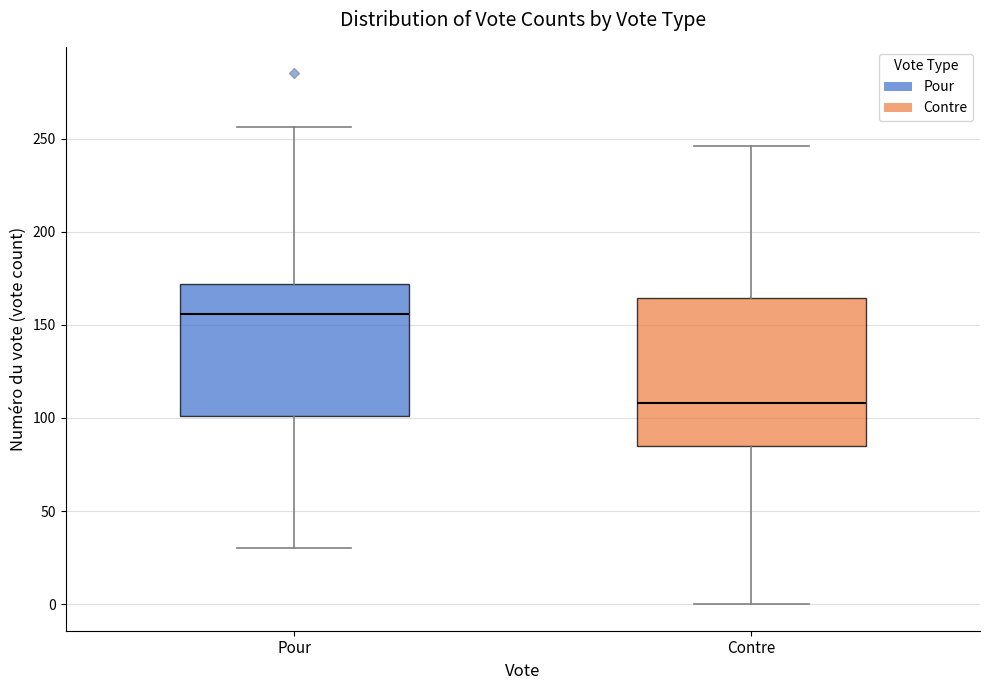

Reading left to right, read every box against the y-axis: the position of its median line, the range the box covers, and the ends of its whiskers. The values are not printed on the chart, so give them approximately, as read against the axis.

Pour: median 155, box 100 to 170, whiskers 30 to 255
Contre: median 110, box 85 to 165, whiskers 0 to 245